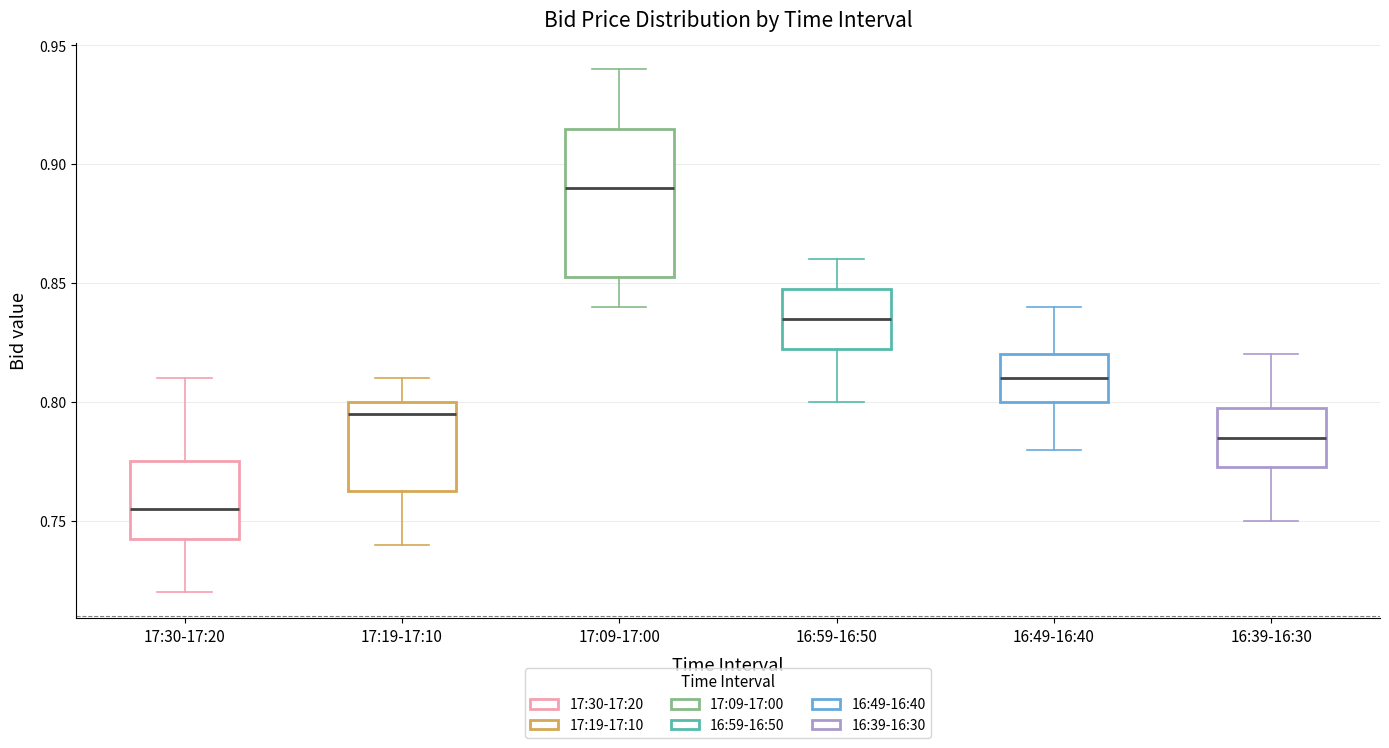

Reading left to right, transcribe this box plot: for each box, give where its median line is, the range the box spans, and where its two whiskers end, as read against the y-axis. The values are not printed on the chart, so give them approximately, as read against the axis.

17:30-17:20: median 0.755, box 0.745 to 0.775, whiskers 0.720 to 0.810
17:19-17:10: median 0.795, box 0.765 to 0.800, whiskers 0.740 to 0.810
17:09-17:00: median 0.890, box 0.855 to 0.915, whiskers 0.840 to 0.940
16:59-16:50: median 0.835, box 0.825 to 0.850, whiskers 0.800 to 0.860
16:49-16:40: median 0.810, box 0.800 to 0.820, whiskers 0.780 to 0.840
16:39-16:30: median 0.785, box 0.775 to 0.800, whiskers 0.750 to 0.820